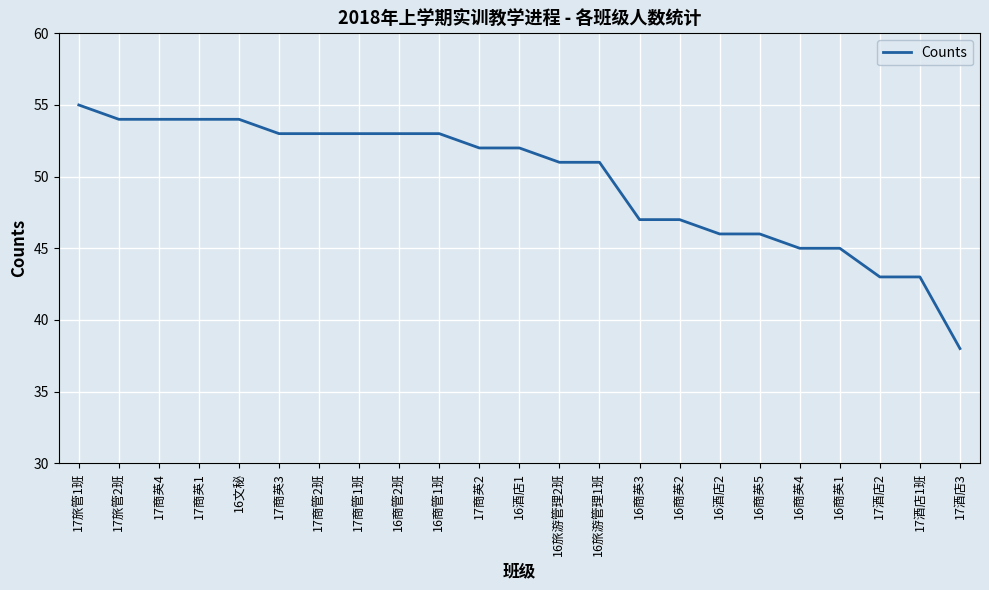

Does the chart have visible grid lines?

Yes